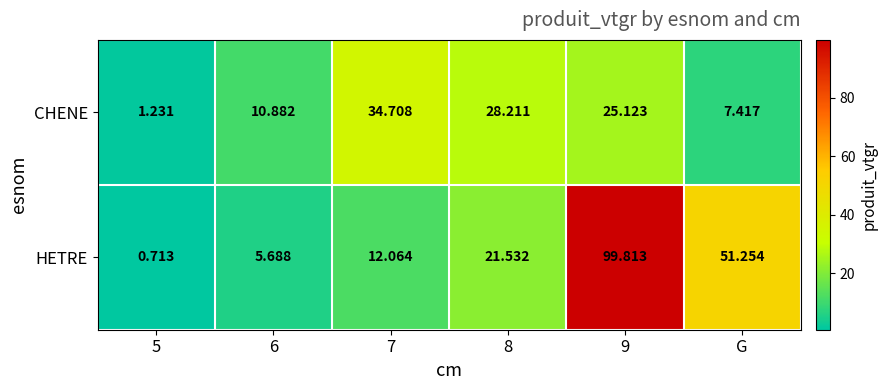

At how many categories does at least one series exceed 52?

1